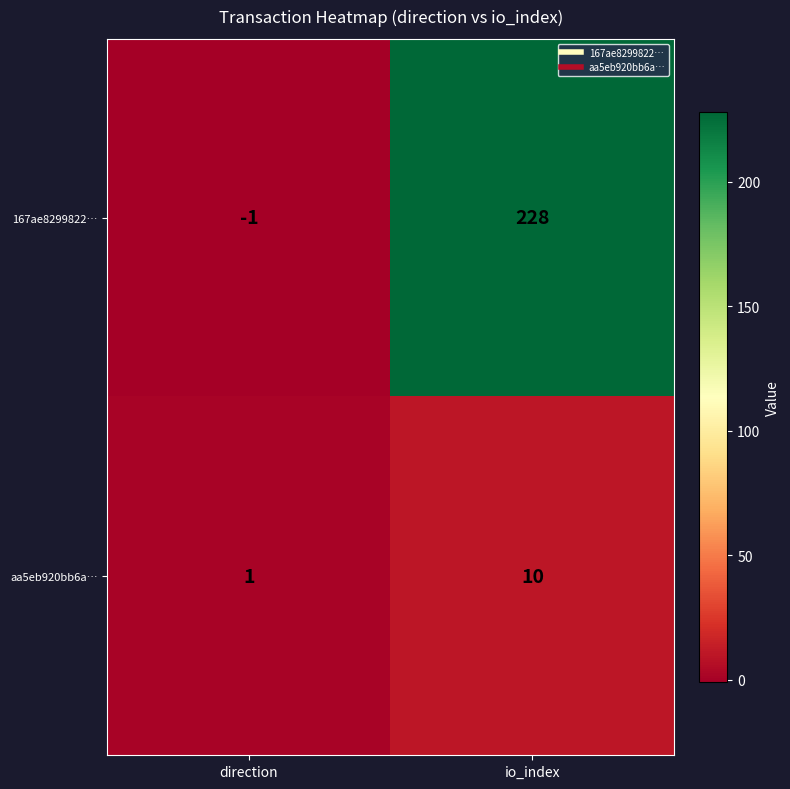

Which series has the largest total across all categories?

167ae8299822…